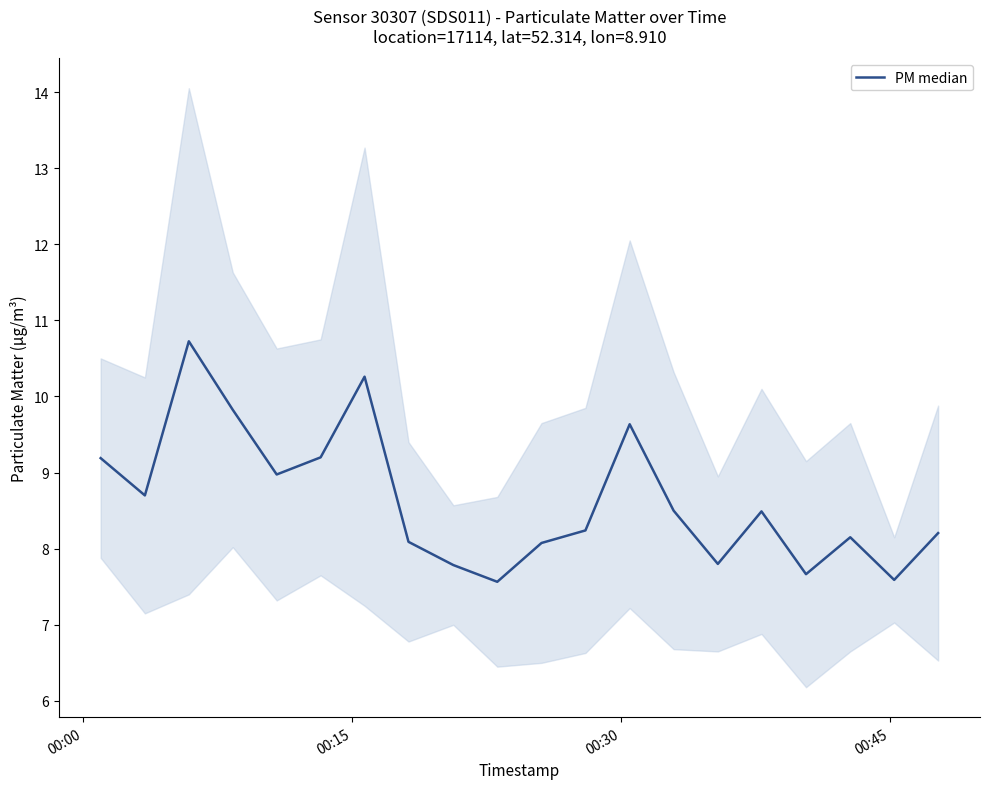

True or false: there are more than 0 points higher than both neighbors.

True